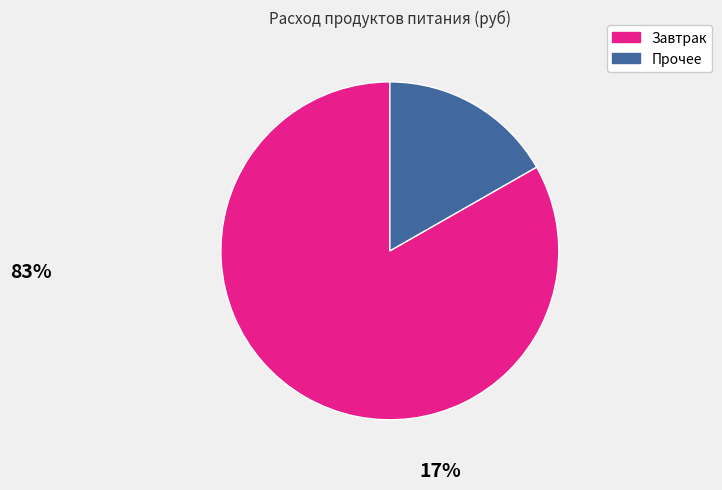

Does any single category account for the majority?

Yes